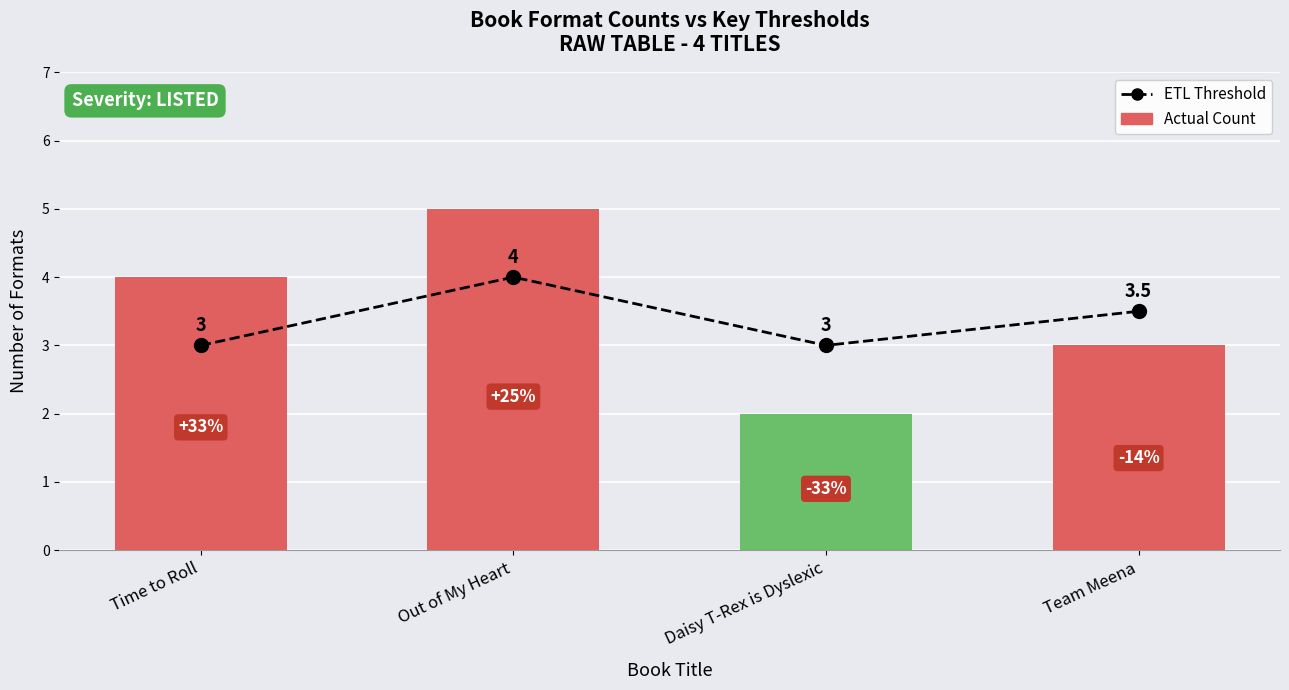

At Team Meena, list the series in order from smallest to largest.

Actual Count, ETL Threshold